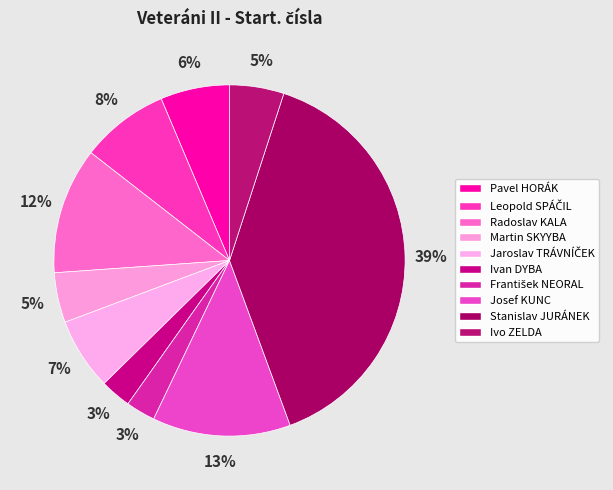

How many slices are in this pie chart?

10